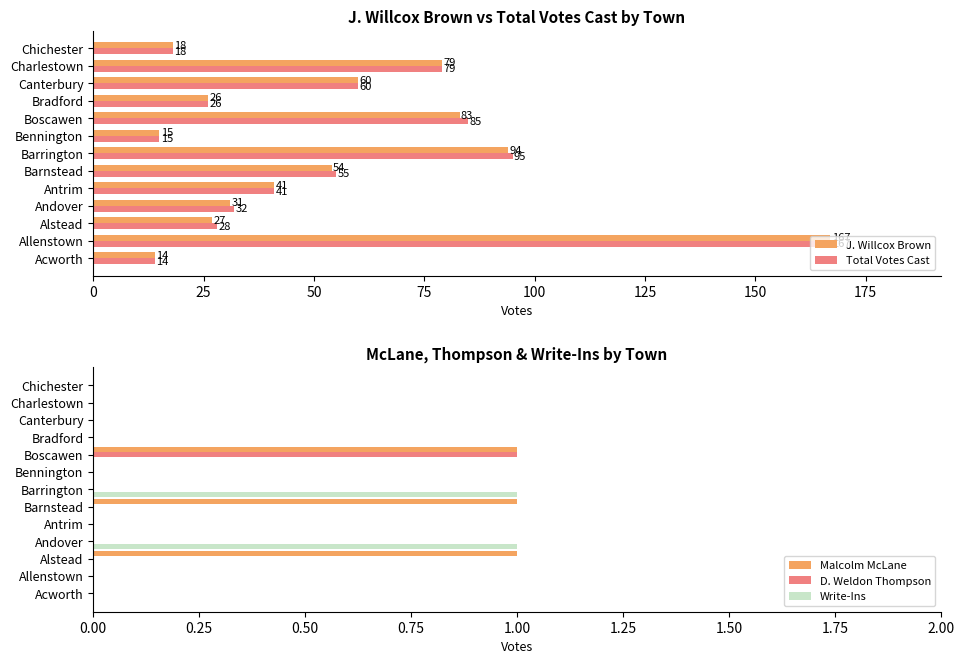

Is it true that Write-Ins equals 1 at Barrington?

True